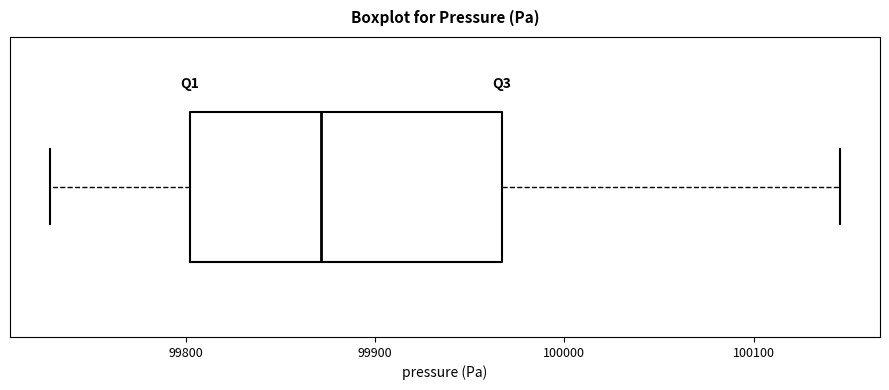

Transcribe this box plot: give where the median line is, the range the box spans, and where the two whiskers end, as read against the x-axis. The values are not printed on the chart, so give them approximately, as read against the axis.

median 99870, box 99800 to 99970, whiskers 99730 to 100150